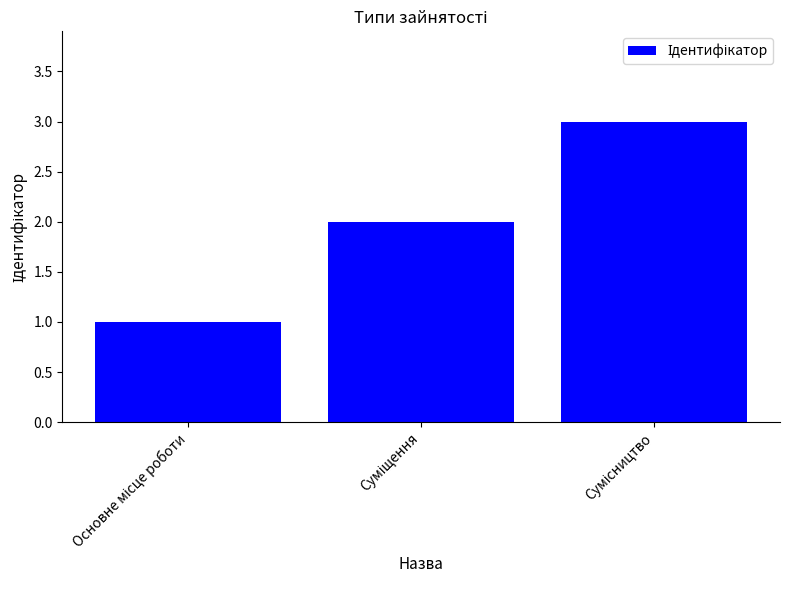

What is the maximum value shown in the chart?

3